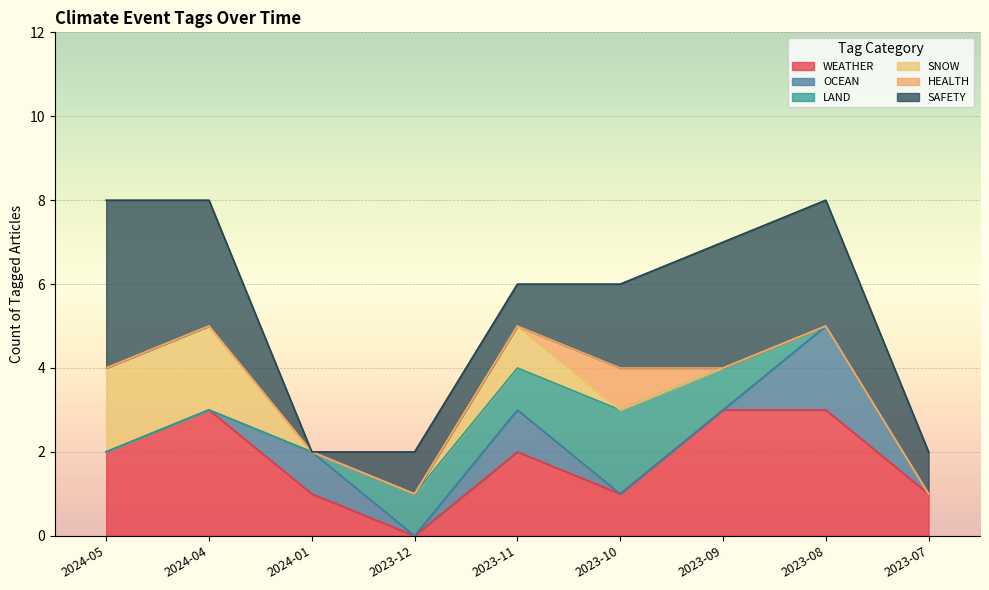

How many categories are shown in the chart?

9